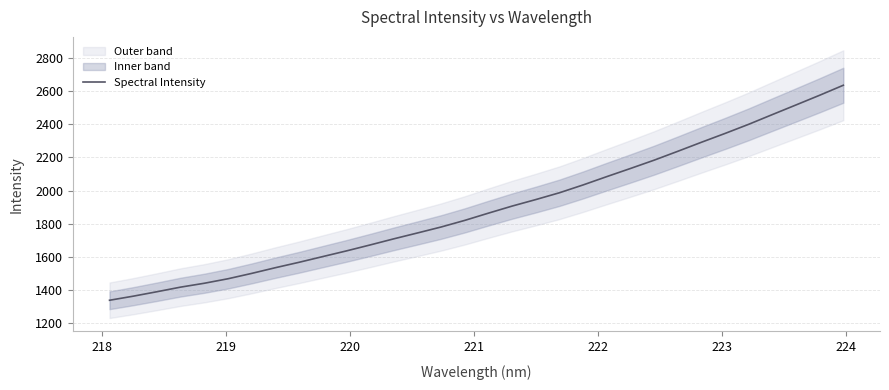

The chart shows a value of 860.3 at 225. True or false?

False